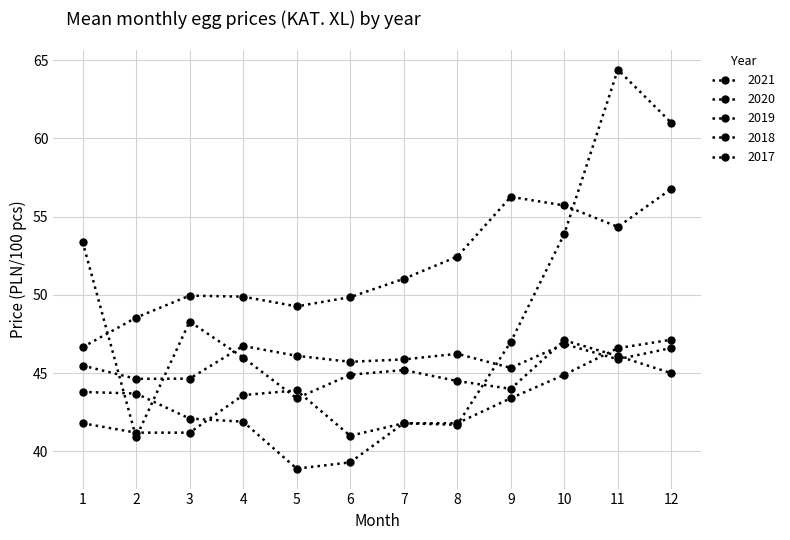

How many values in the 2017 series exceed 43?

6